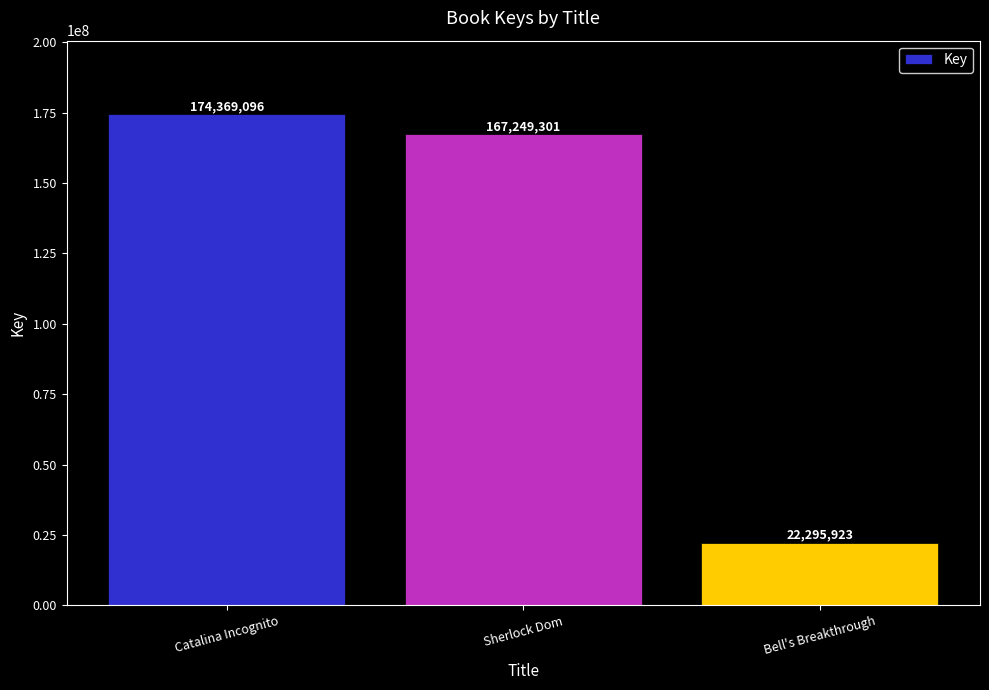

Reading left to right, what are all the values shown in this chart?

174369096	167249301	22295923